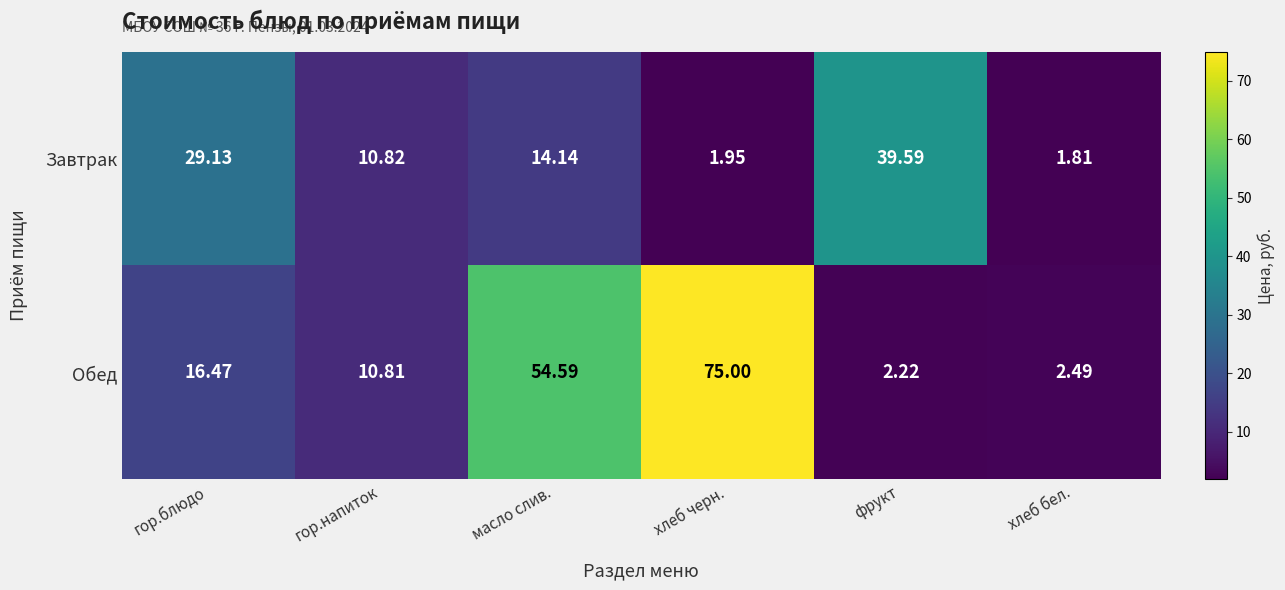

At how many categories does at least one series exceed 38?

3